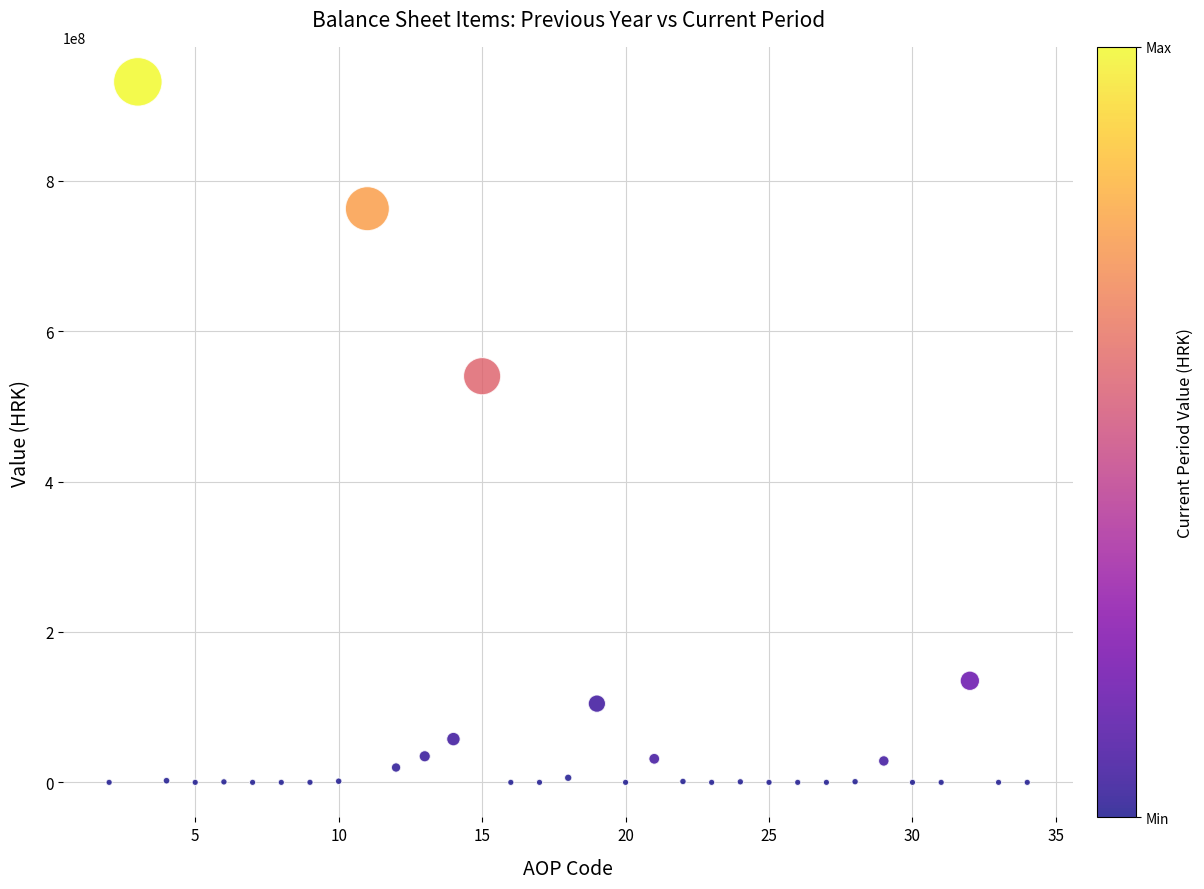

What is the range of X values (max minus min)?

32